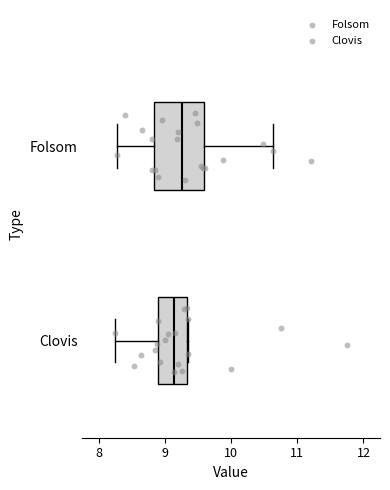

Reading bottom to top, transcribe this box plot: for each box, give where its median line is, the range the box spans, and where its two whiskers end, as read against the x-axis. The values are not printed on the chart, so give them approximately, as read against the axis.

Clovis: median 9.1, box 8.9 to 9.3, whiskers 8.3 to 9.4
Folsom: median 9.3, box 8.8 to 9.6, whiskers 8.3 to 10.6